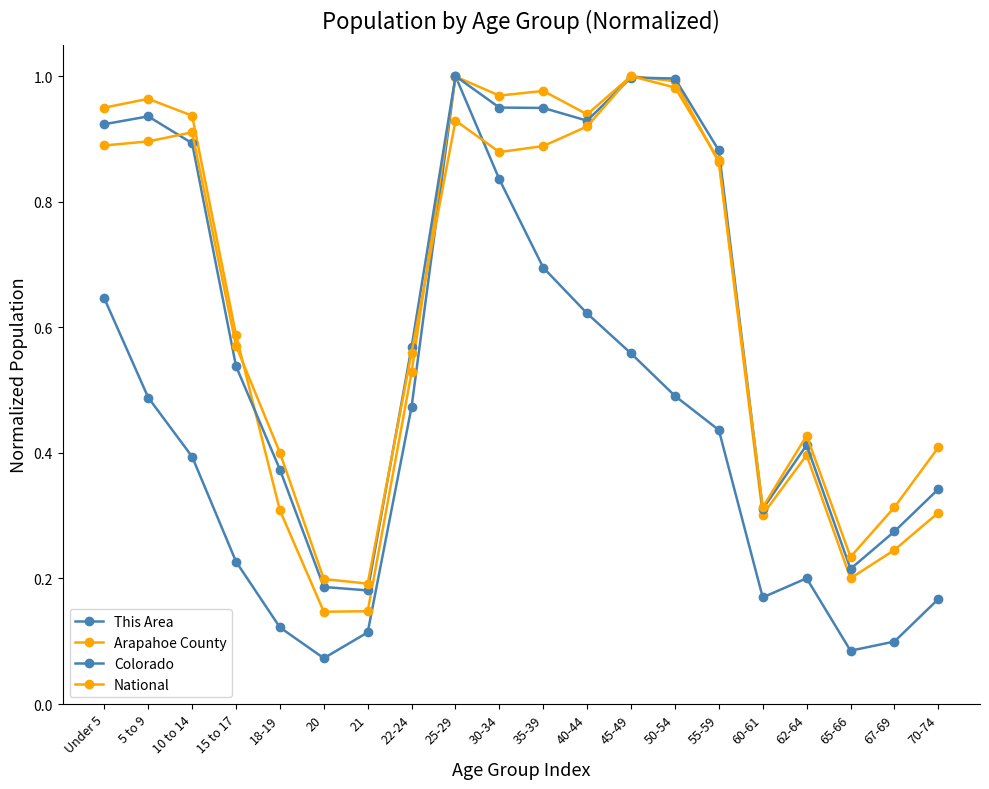

Does the chart display data point markers on the line(s)?

Yes